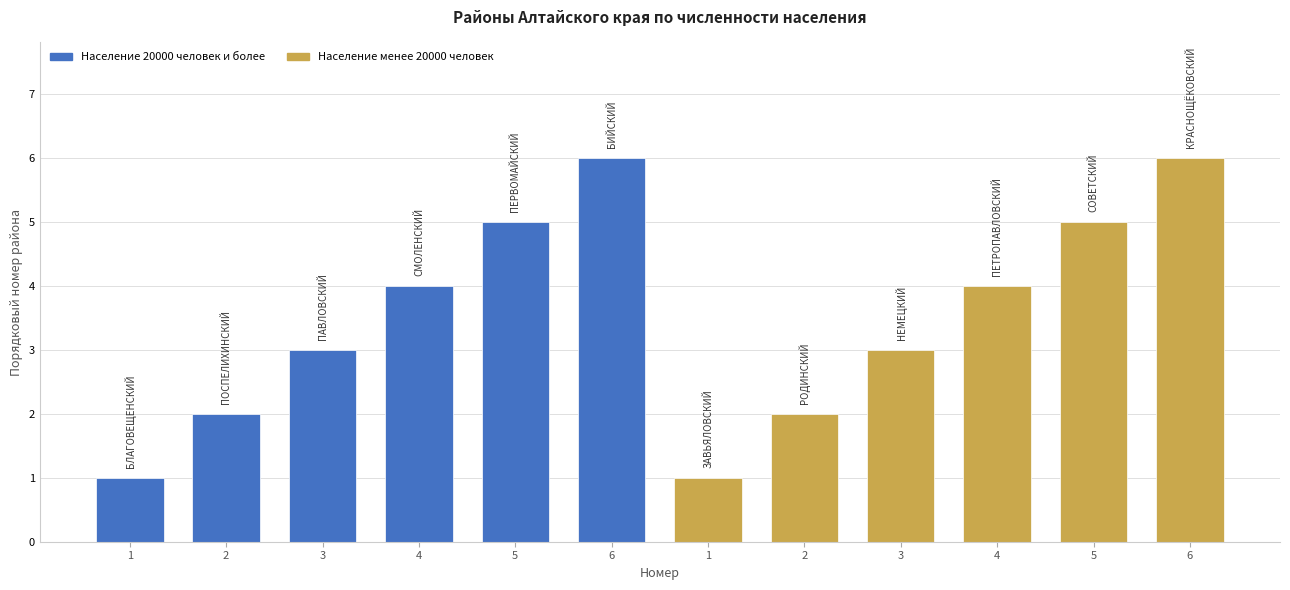

True or false: Население 20000 человек и более has a value of 1 at 1.

False